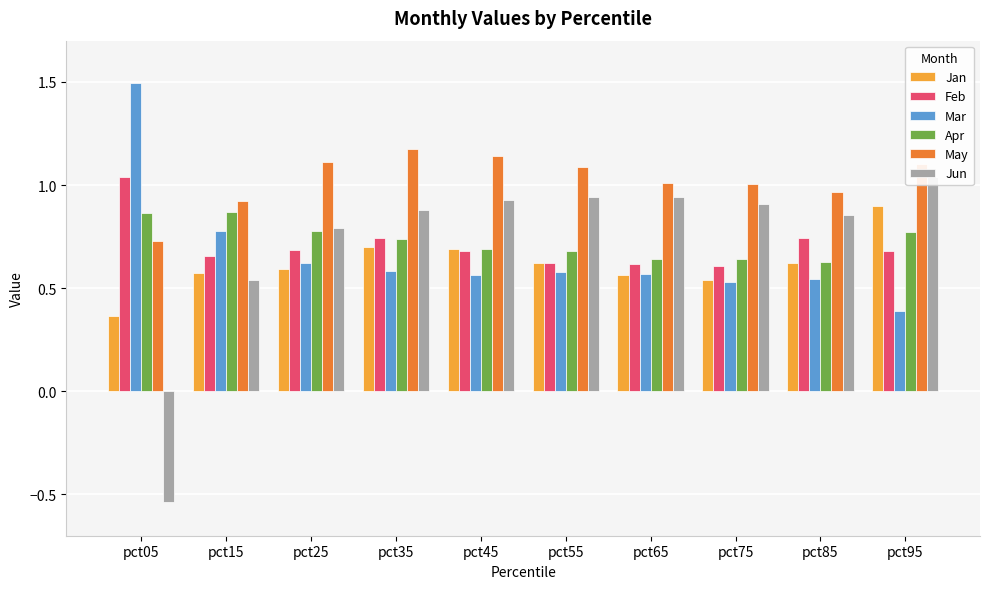

Reading left to right, list all the values displayed in this chart.

Jan: pct05=0.4	pct15=0.6	pct25=0.6	pct35=0.7	pct45=0.7	pct55=0.6	pct65=0.6	pct75=0.5	pct85=0.6	pct95=0.9
Feb: pct05=1.0	pct15=0.7	pct25=0.7	pct35=0.7	pct45=0.7	pct55=0.6	pct65=0.6	pct75=0.6	pct85=0.7	pct95=0.7
Mar: pct05=1.5	pct15=0.8	pct25=0.6	pct35=0.6	pct45=0.6	pct55=0.6	pct65=0.6	pct75=0.5	pct85=0.5	pct95=0.4
Apr: pct05=0.9	pct15=0.9	pct25=0.8	pct35=0.7	pct45=0.7	pct55=0.7	pct65=0.6	pct75=0.6	pct85=0.6	pct95=0.8
May: pct05=0.7	pct15=0.9	pct25=1.1	pct35=1.2	pct45=1.1	pct55=1.1	pct65=1.0	pct75=1.0	pct85=1.0	pct95=1.1
Jun: pct05=-0.5	pct15=0.5	pct25=0.8	pct35=0.9	pct45=0.9	pct55=0.9	pct65=0.9	pct75=0.9	pct85=0.9	pct95=1.0